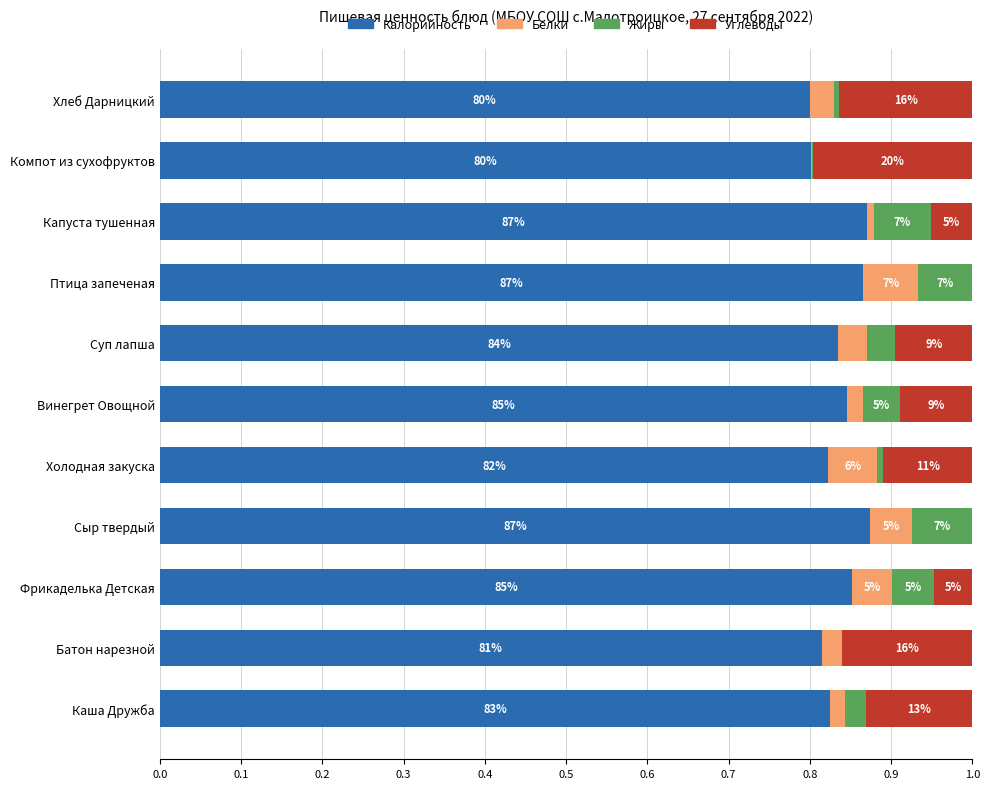

What are all the series names shown in the legend?

Калорийность, Белки, Жиры, Углеводы